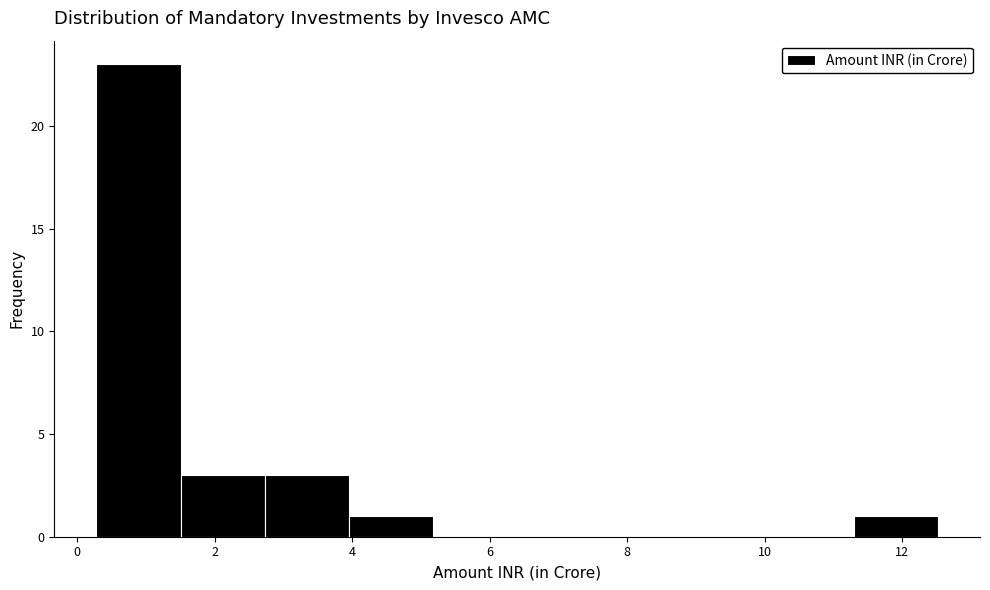

Over which range of the x-axis is the bar tallest?

0.2 to 1.6